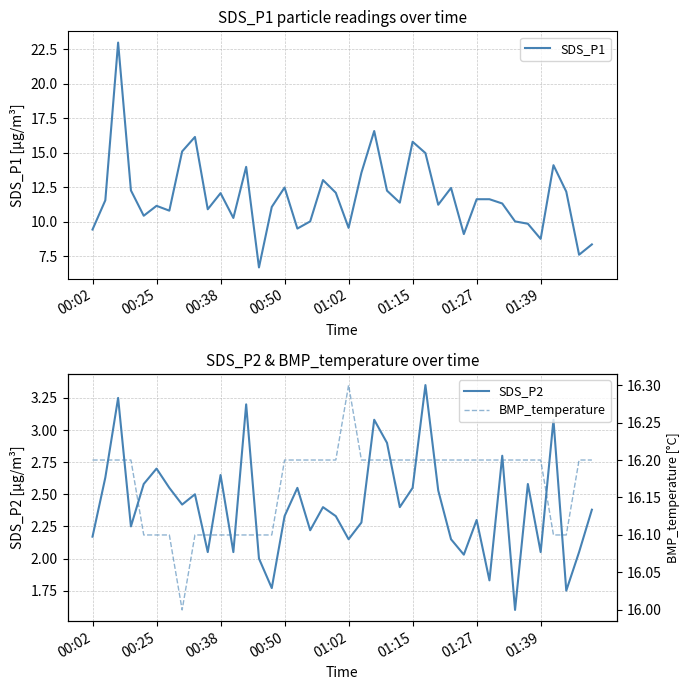

True or false: SDS_P1 has a value of 1.5 at 13.

False